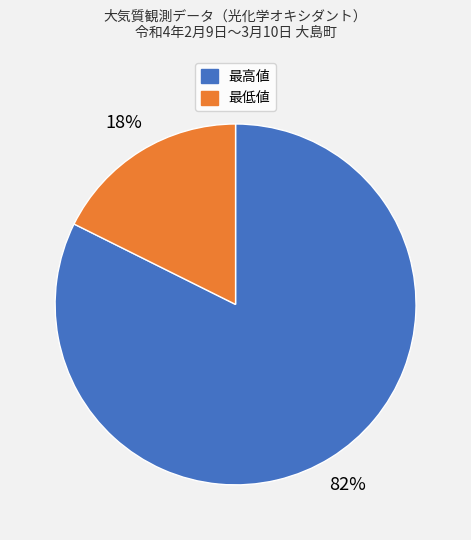

Is the sum of 最高値 and 最低値 greater than half?

Yes